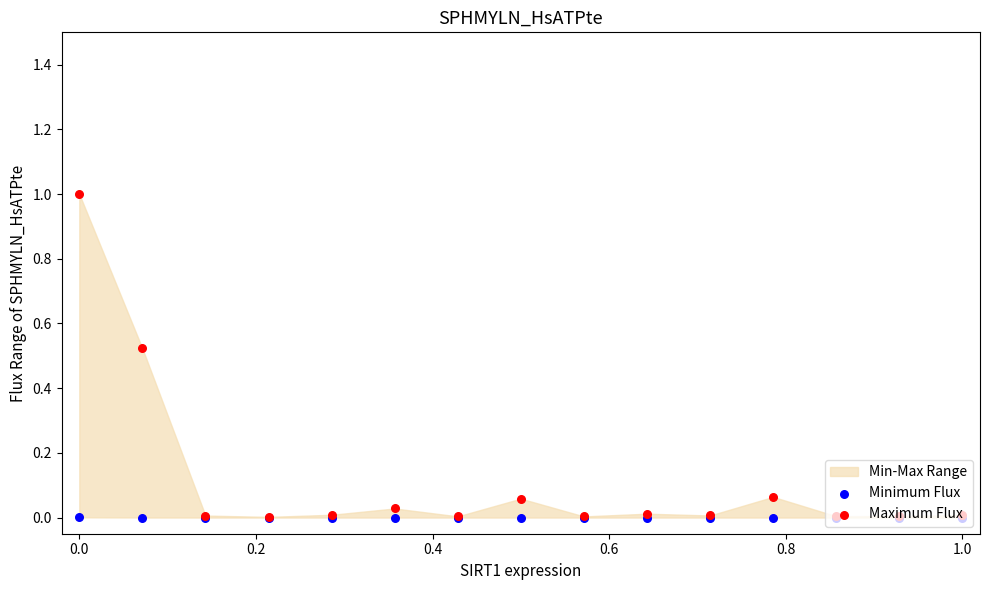

At how many categories does at least one series exceed 0?

15